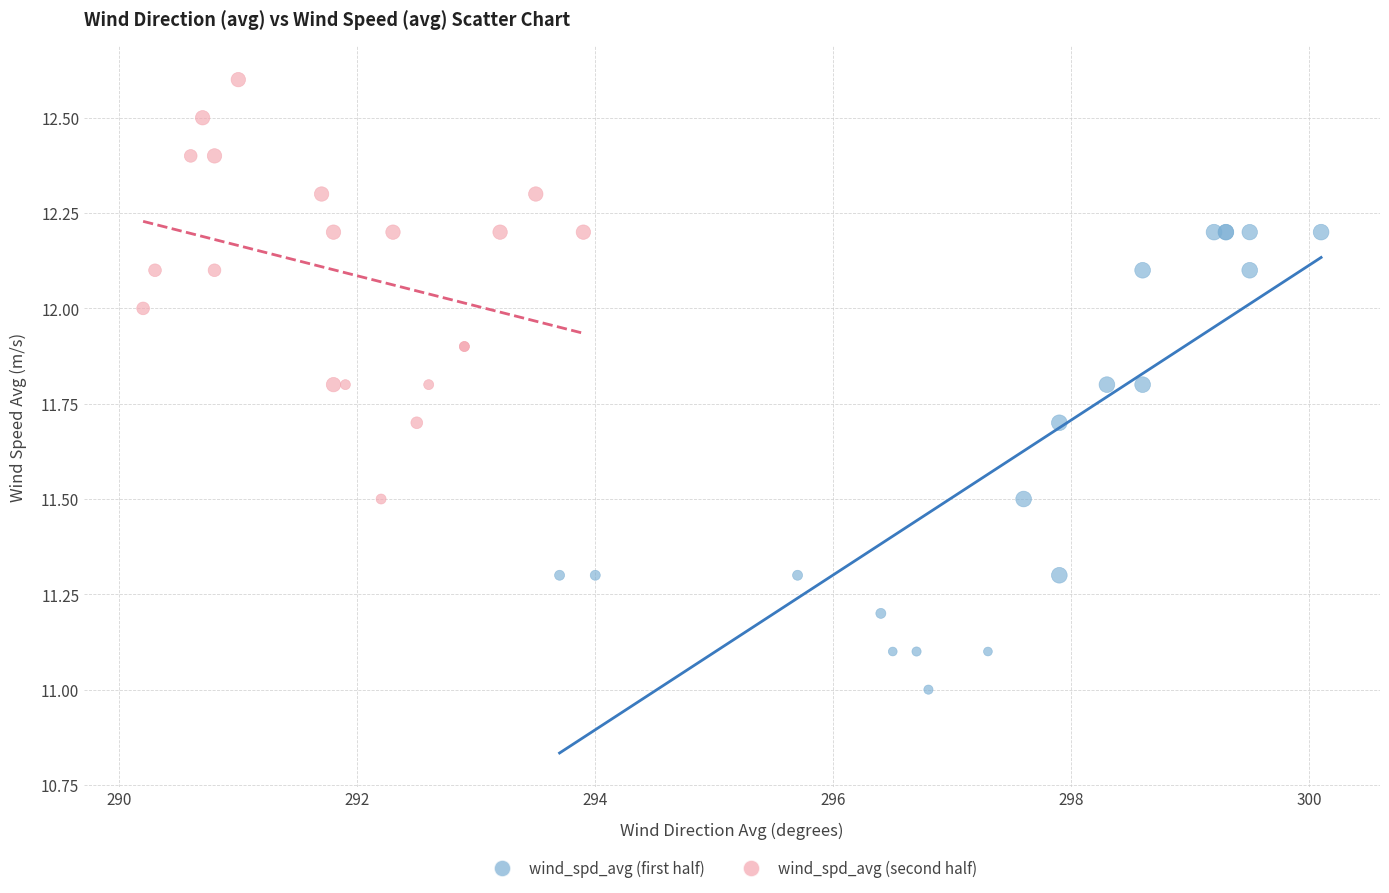

Which series has the widest spread of Y values?

wind_spd_avg (first half)